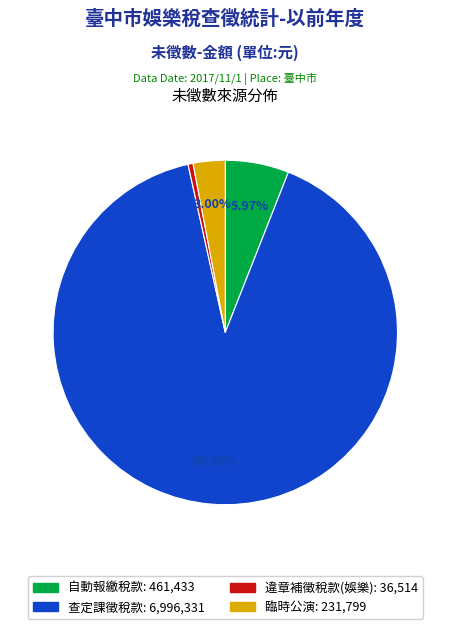

Which category has the smallest portion of the pie?

違章補徵稅款(娛樂)